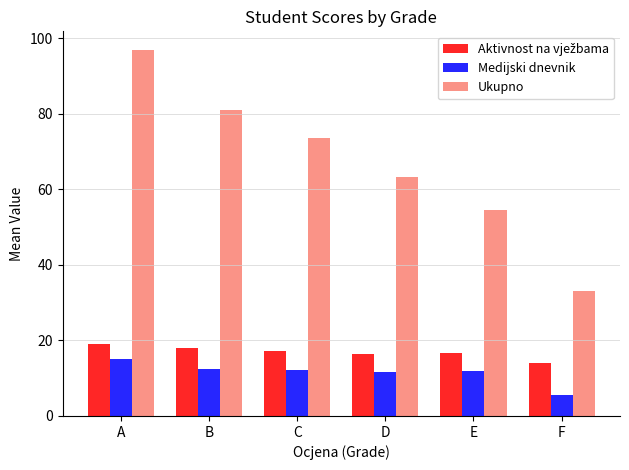

At which category is the sum across all series the highest?

A